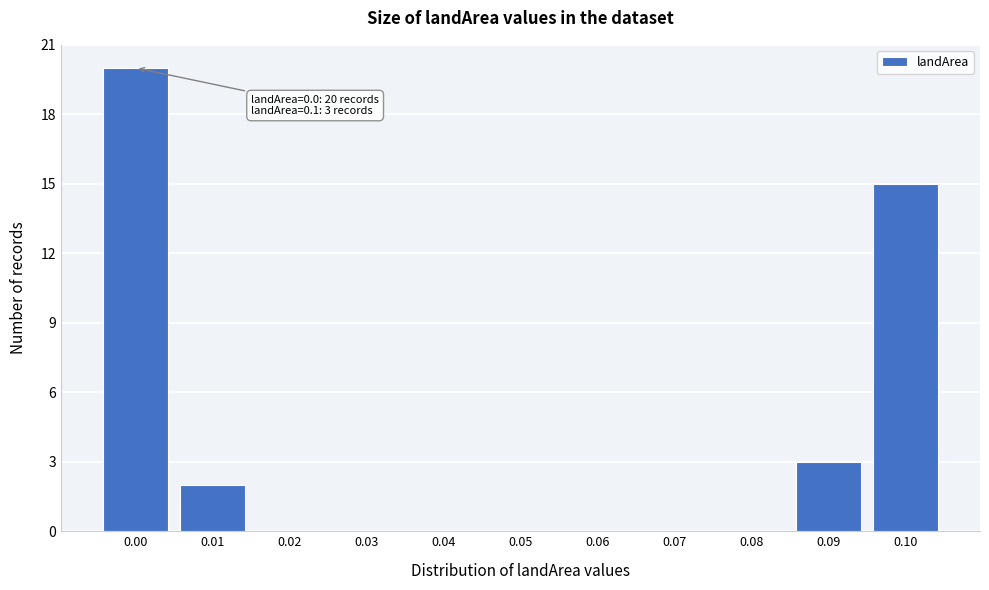

Reading right to left, extract all data points from this chart.

0.10=15	0.09=3	0.08=0	0.07=0	0.06=0	0.05=0	0.04=0	0.03=0	0.02=0	0.01=2	0.00=20